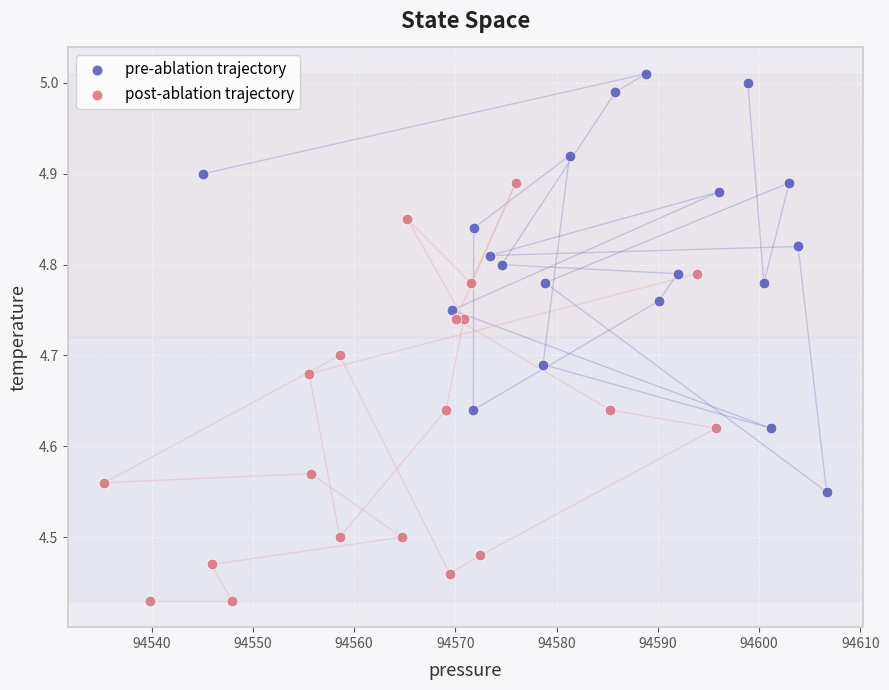

Which series reaches the minimum Y coordinate?

post-ablation trajectory